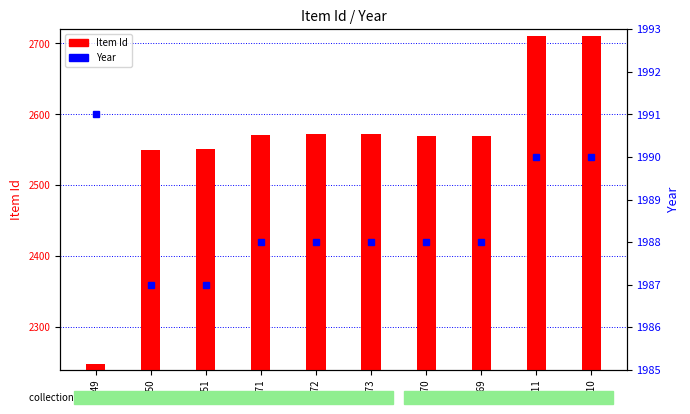

Reading left to right, what are all the values shown in this chart?

Item Id: 2249	2550	2551	2571	2572	2573	2570	2569	2711	2710
Year: 1991	1987	1987	1988	1988	1988	1988	1988	1990	1990